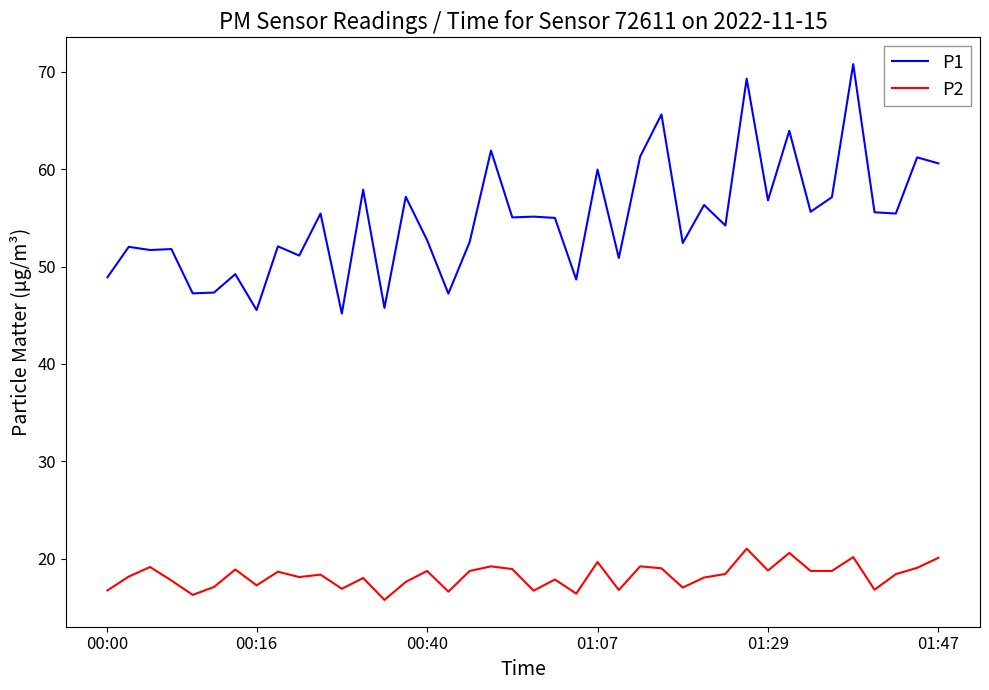

True or false: P2 and P1 intersect in this chart.

False